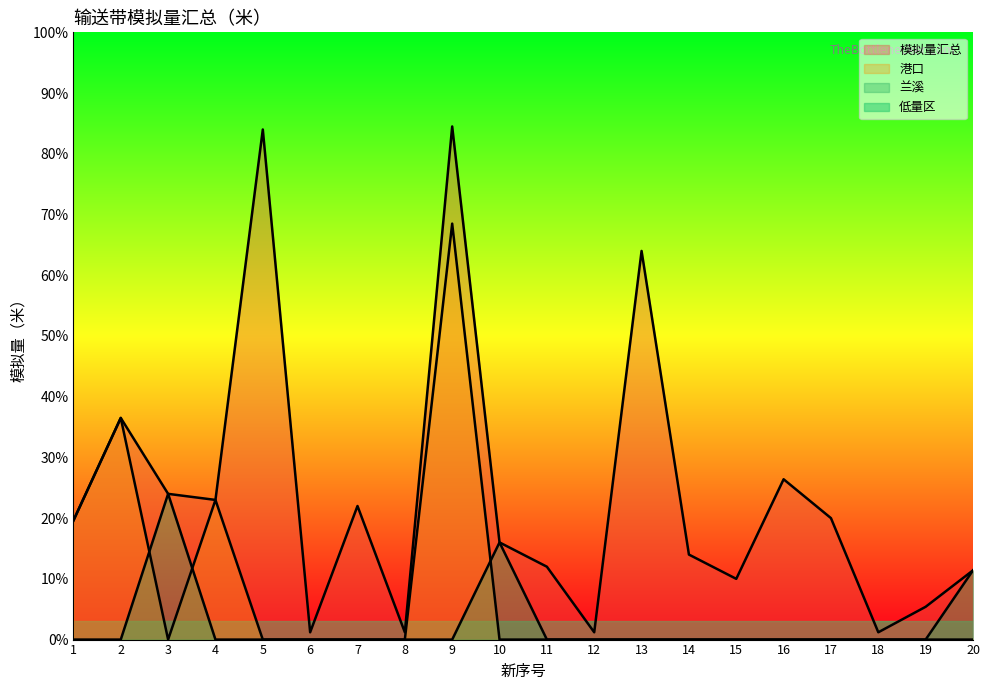

True or false: 模拟量汇总 has more than 0 points higher than both neighbors.

True